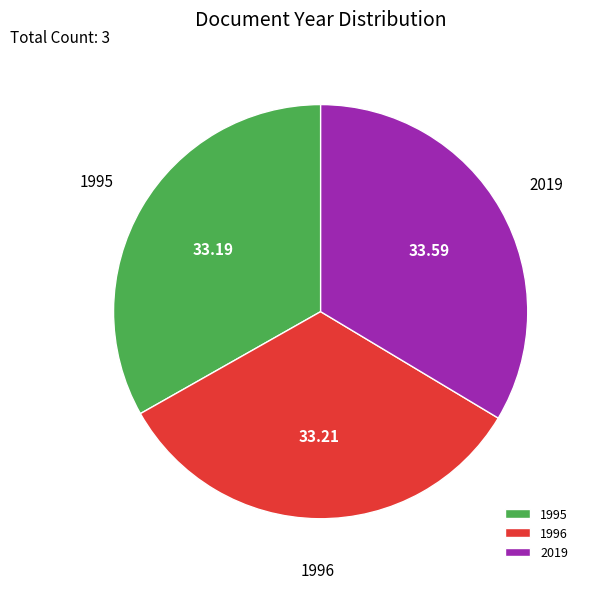

Does 2019 represent more than half of the total?

No